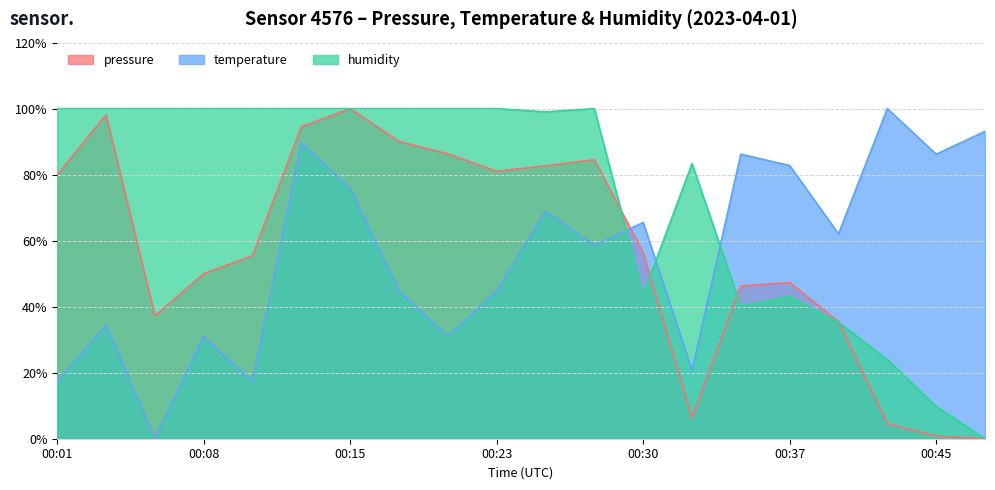

What is the total value across all series at 00:15?

275.9